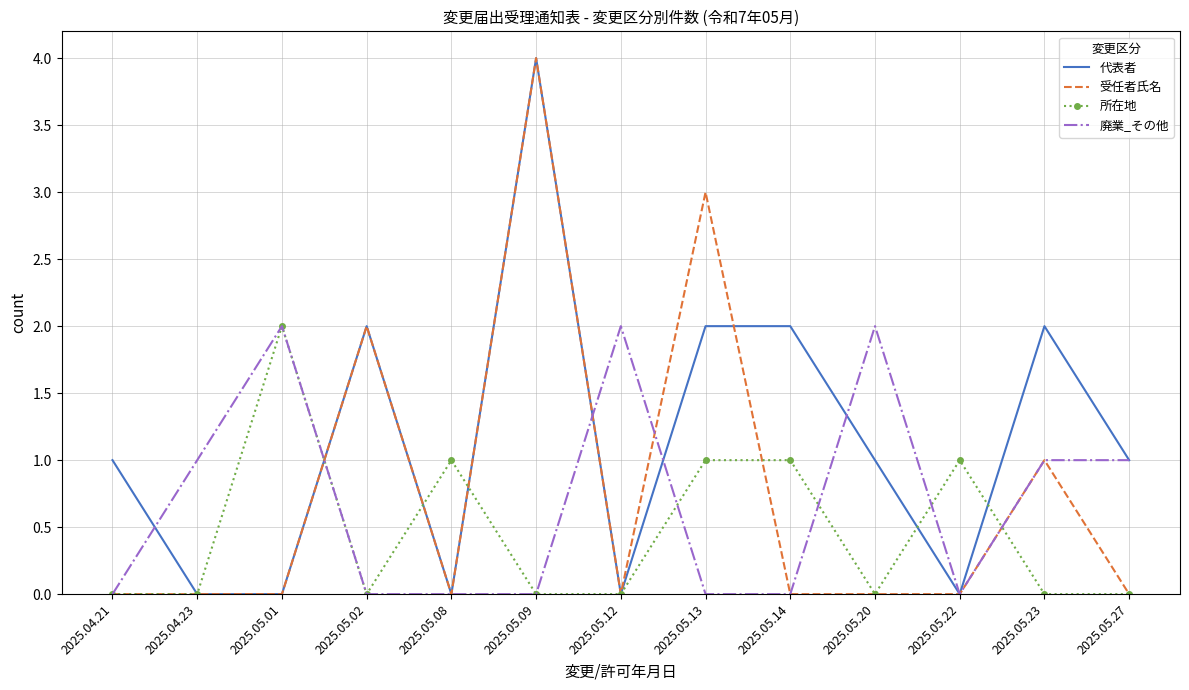

What position from the left is 2025.05.23?

12